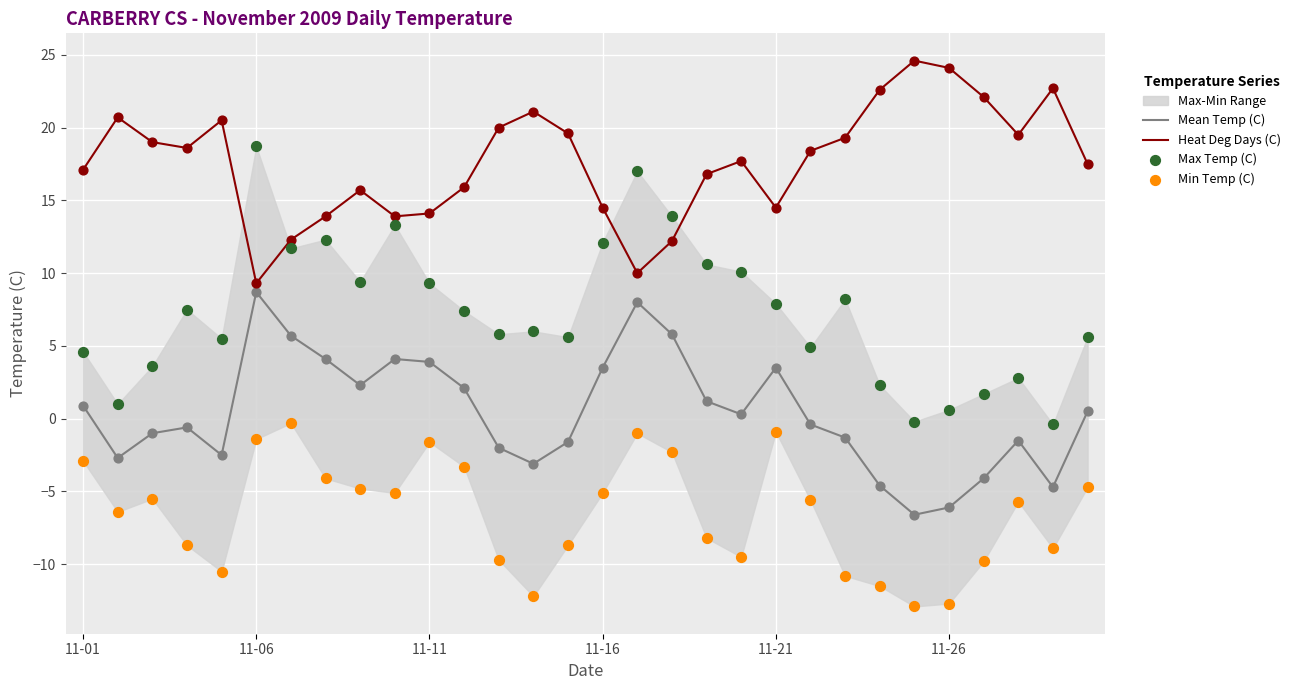

Which series contains the lowest Y value?

Min Temp (C)